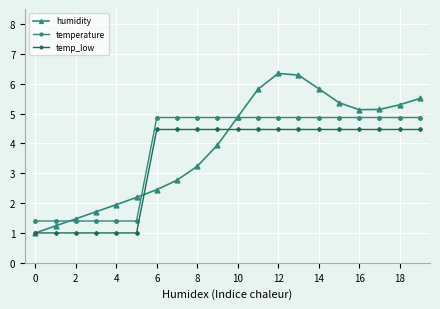

Which series has the largest range (max minus min)?

humidity